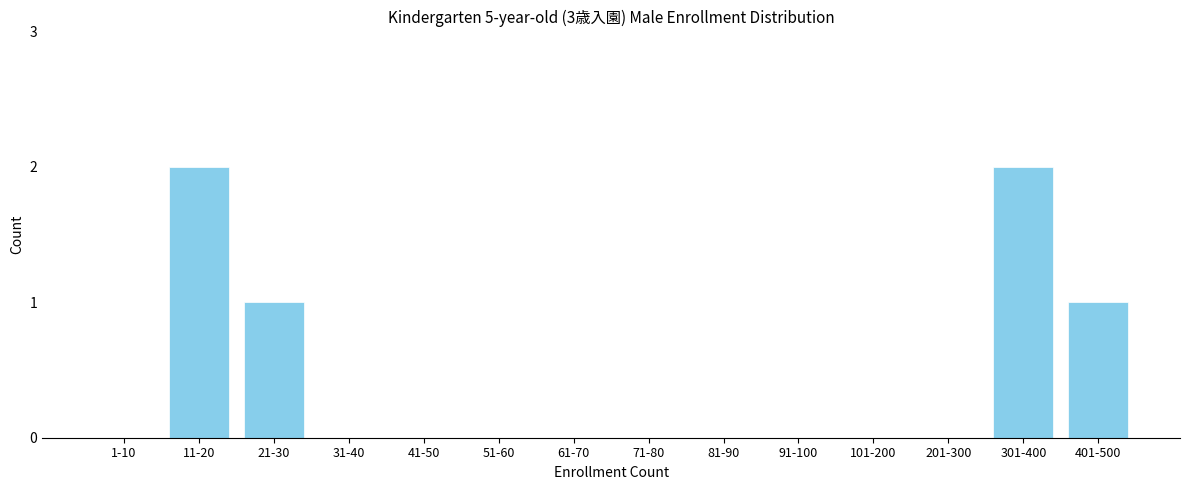

Reading left to right, transcribe all the data shown in this chart.

1-10=0	11-20=2	21-30=1	31-40=0	41-50=0	51-60=0	61-70=0	71-80=0	81-90=0	91-100=0	101-200=0	201-300=0	301-400=2	401-500=1